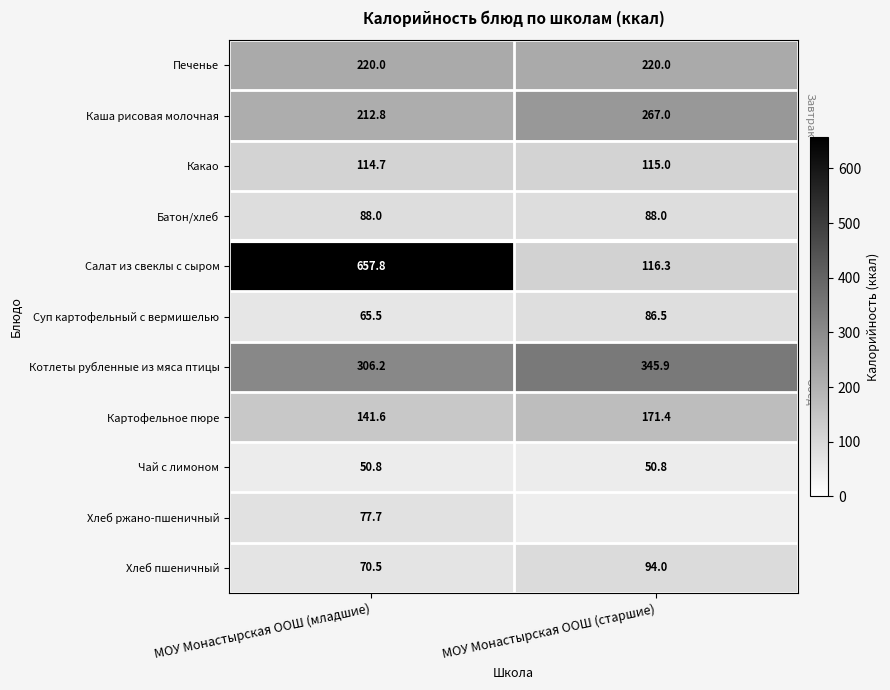

Which label corresponds to the smallest value in the chart?

МОУ Монастырская ООШ (младшие)